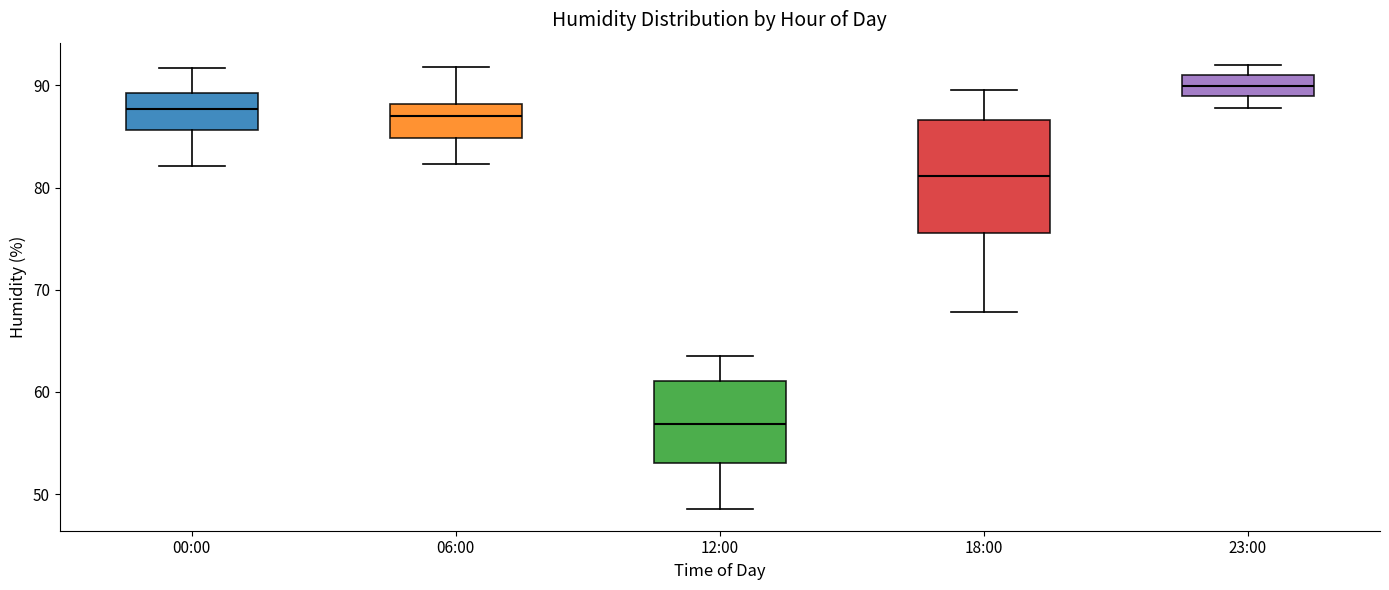

Comparing the boxes themselves (not the whiskers), which one is the tallest?

18:00